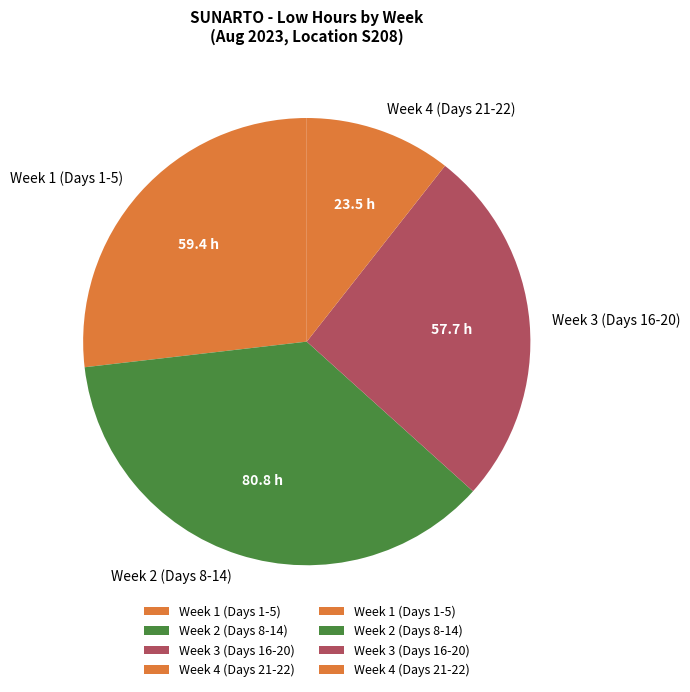

Is there a majority slice in this chart?

No